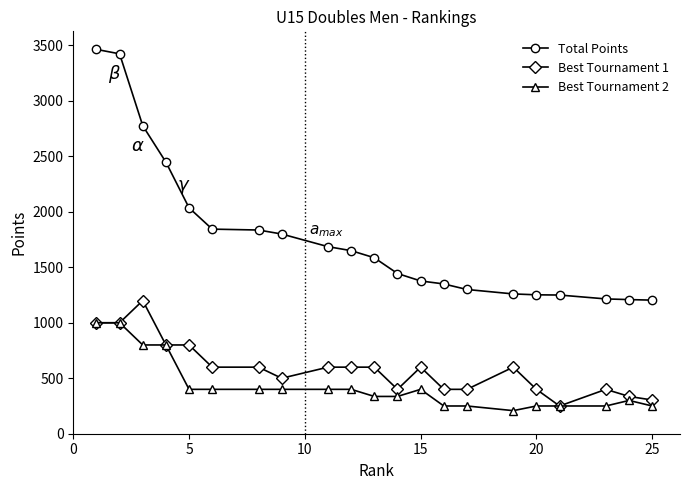

How many lines are shown in the chart?

3